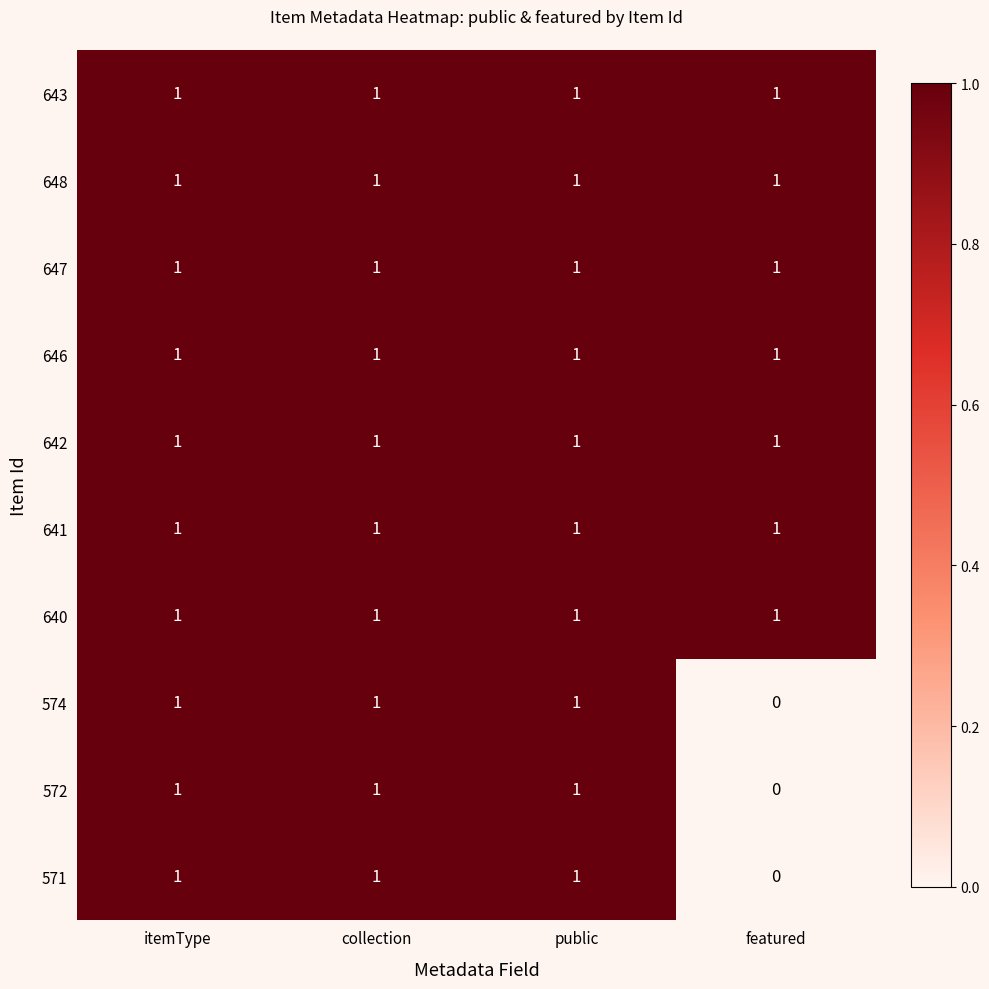

The value of 572 at public is 1. True or false?

True